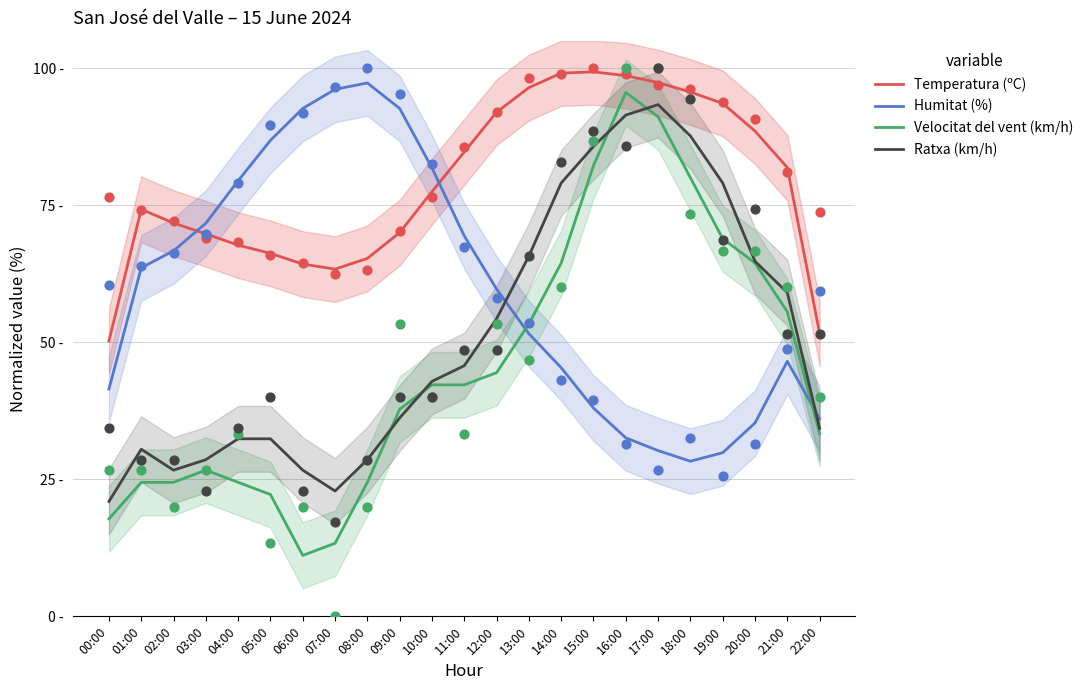

What is the total value across all series at 06:00?

194.7